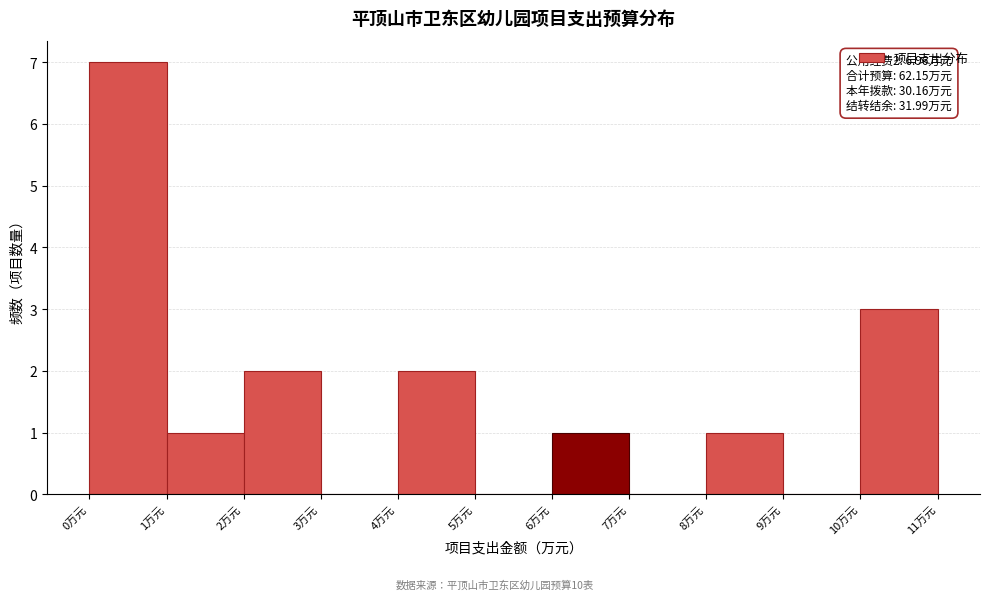

Over which range of the x-axis is the bar tallest?

0 to 1